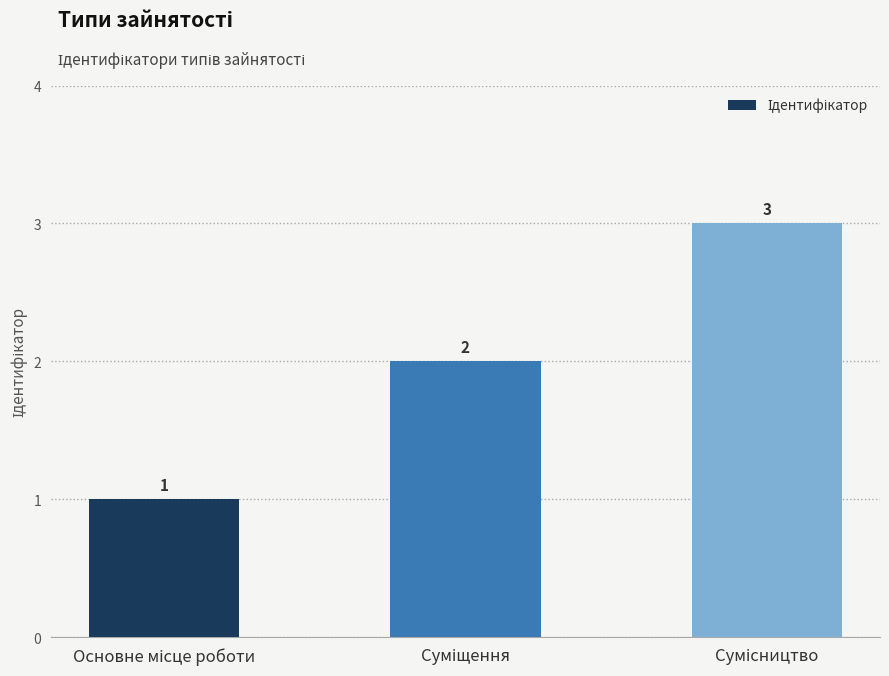

How many values are between 1 and 3?

3